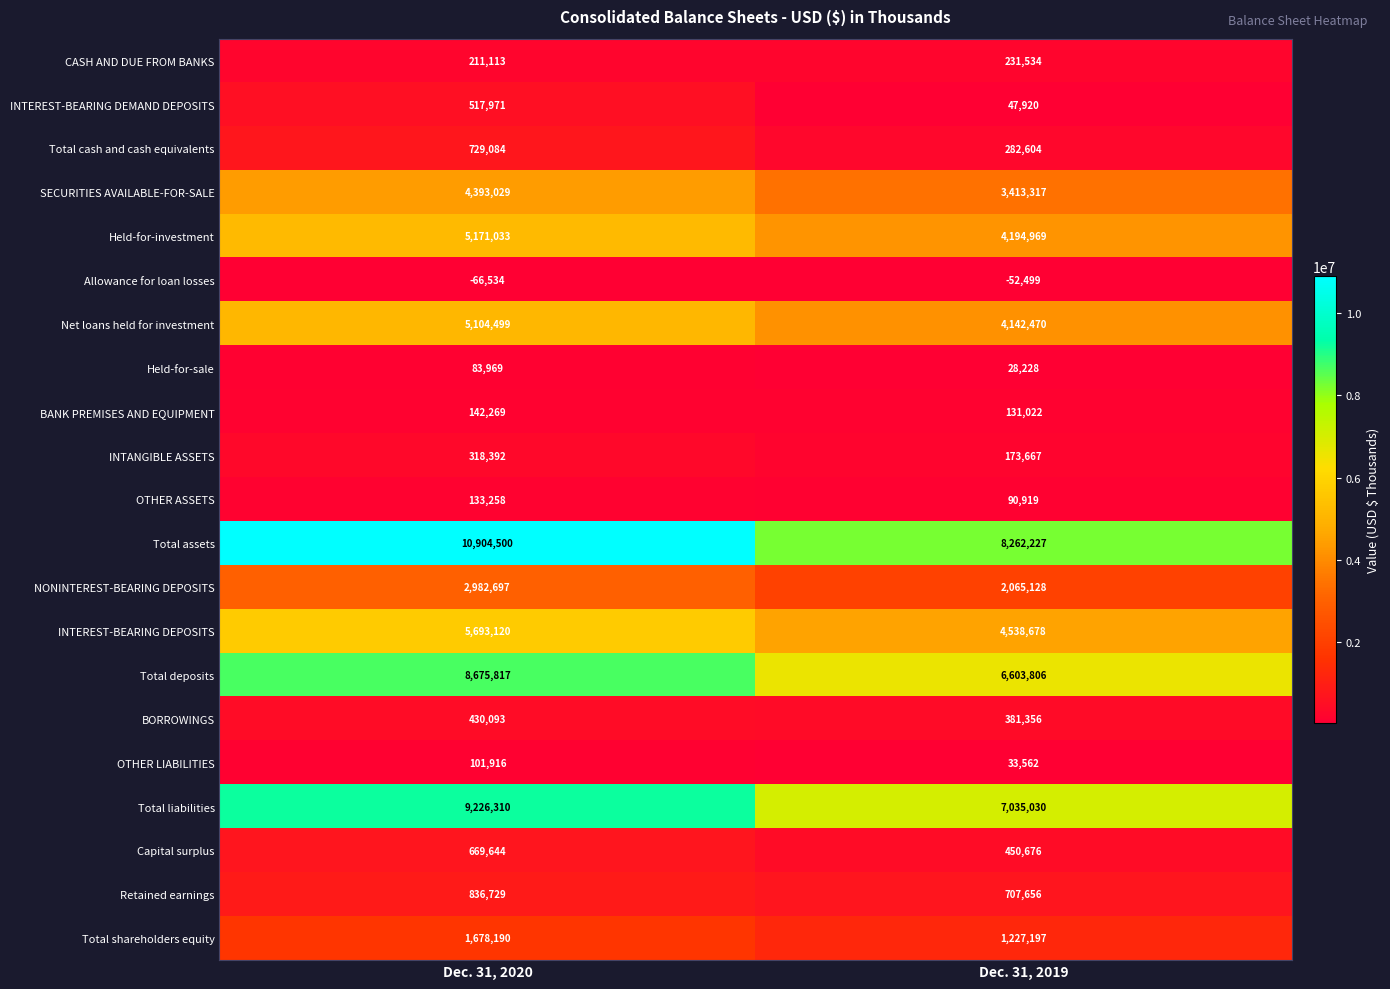

Between Dec. 31, 2020 and Dec. 31, 2019, which series saw the biggest shift?

Total assets